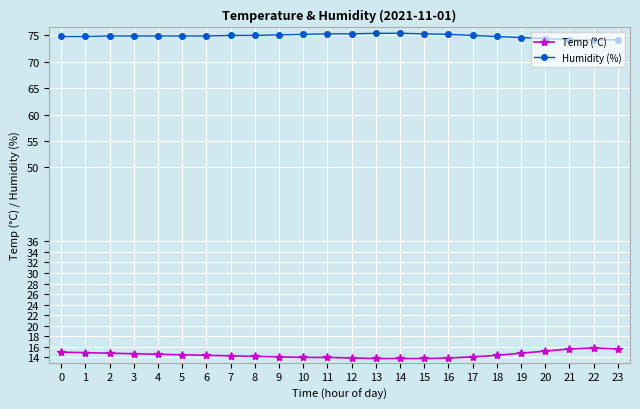

Is this an area chart (filled region under the line)?

No